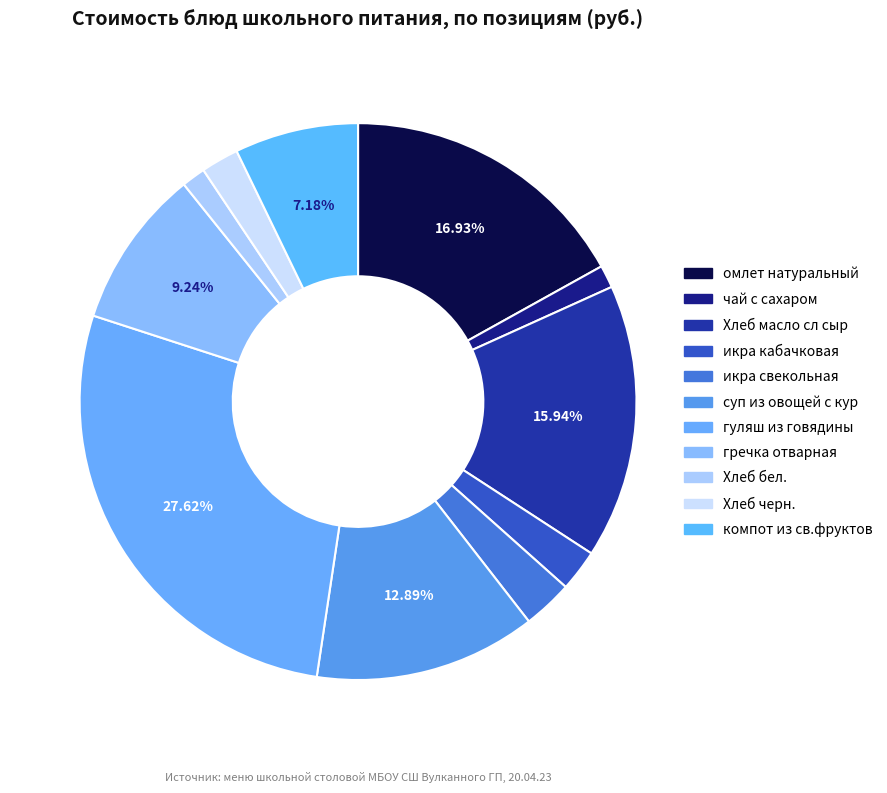

To the nearest percent, what is the difference between the омлет натуральный and гуляш из говядины slice percentages?

11%